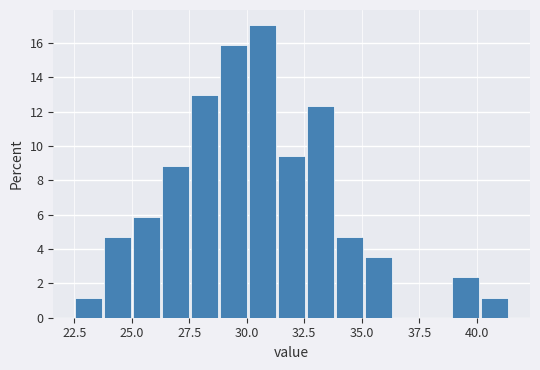

Around what value on the x-axis is the tallest bar? Give the approximate position of its centre, as read against the axis.

30.5